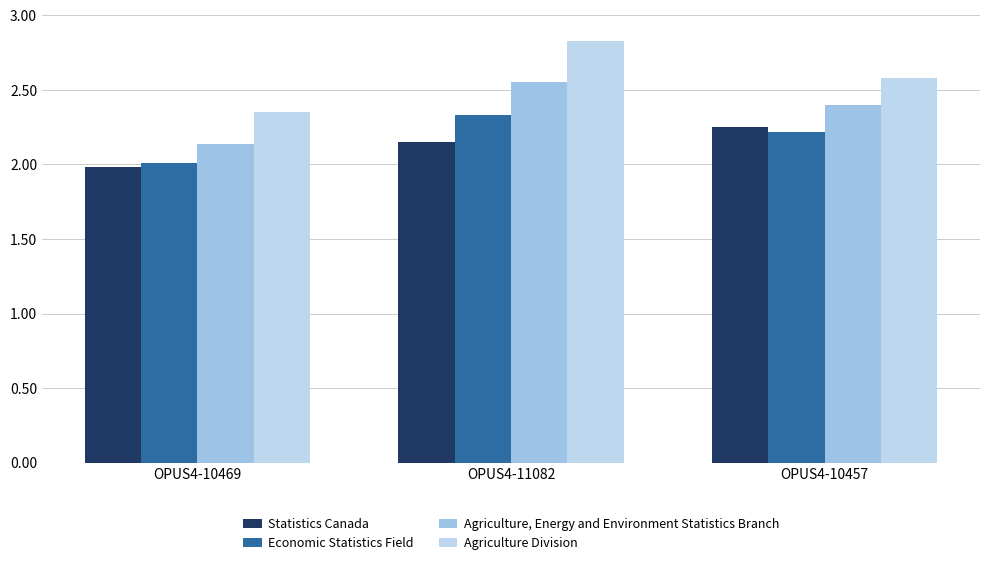

Reading left to right, list all the values displayed in this chart.

Statistics Canada: 2.0	2.1	2.2
Economic Statistics Field: 2.0	2.3	2.2
Agriculture, Energy and Environment Statistics Branch: 2.1	2.5	2.4
Agriculture Division: 2.4	2.8	2.6